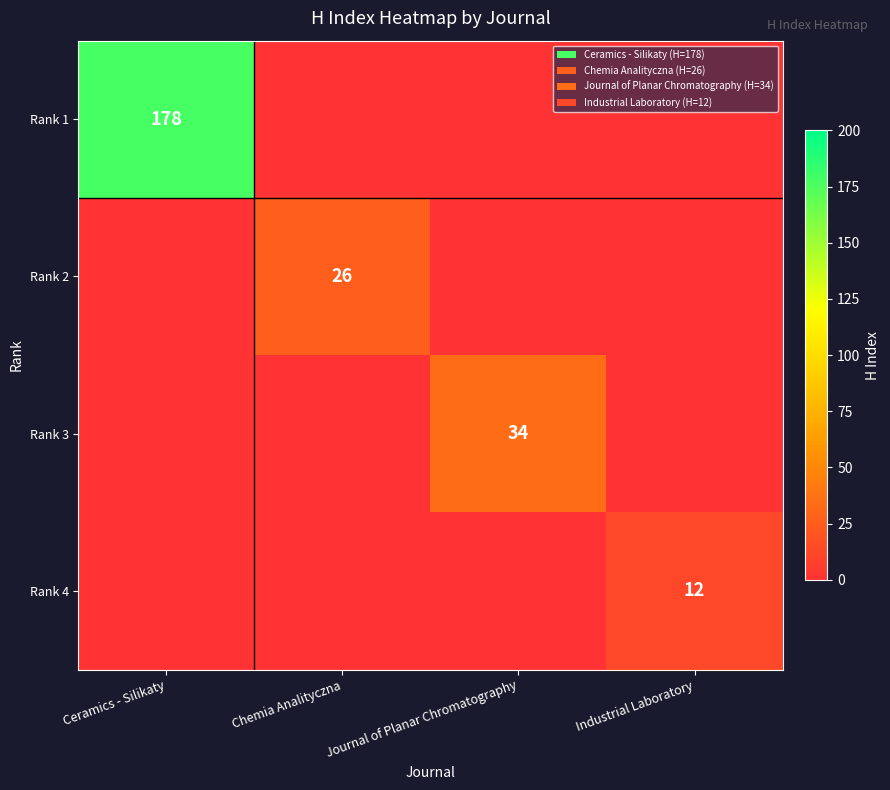

The value of Rank 1 at Ceramics - Silikaty is 50. True or false?

False